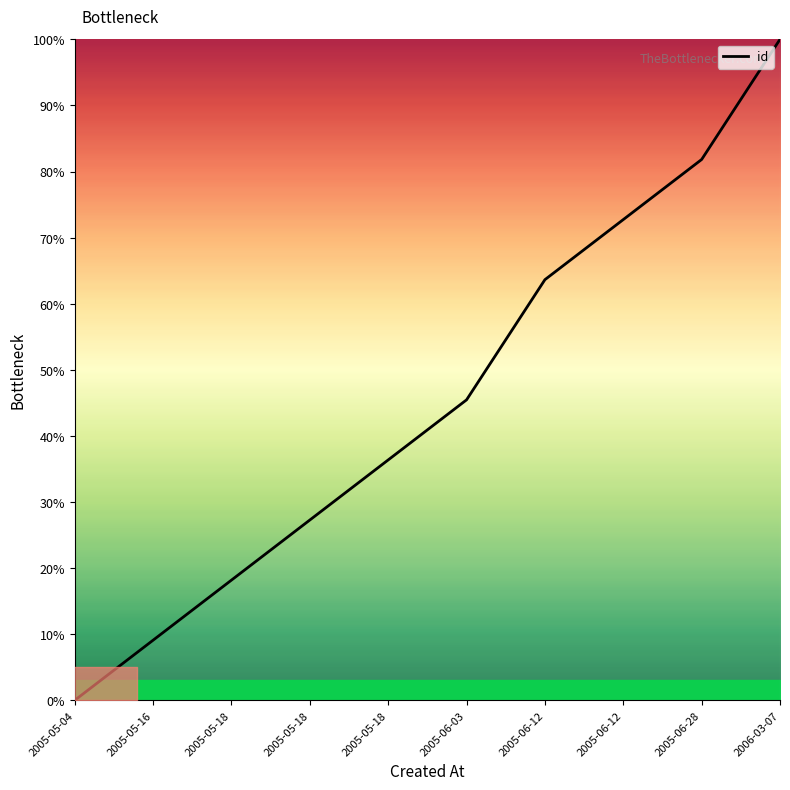

How many categories are shown in the chart?

10